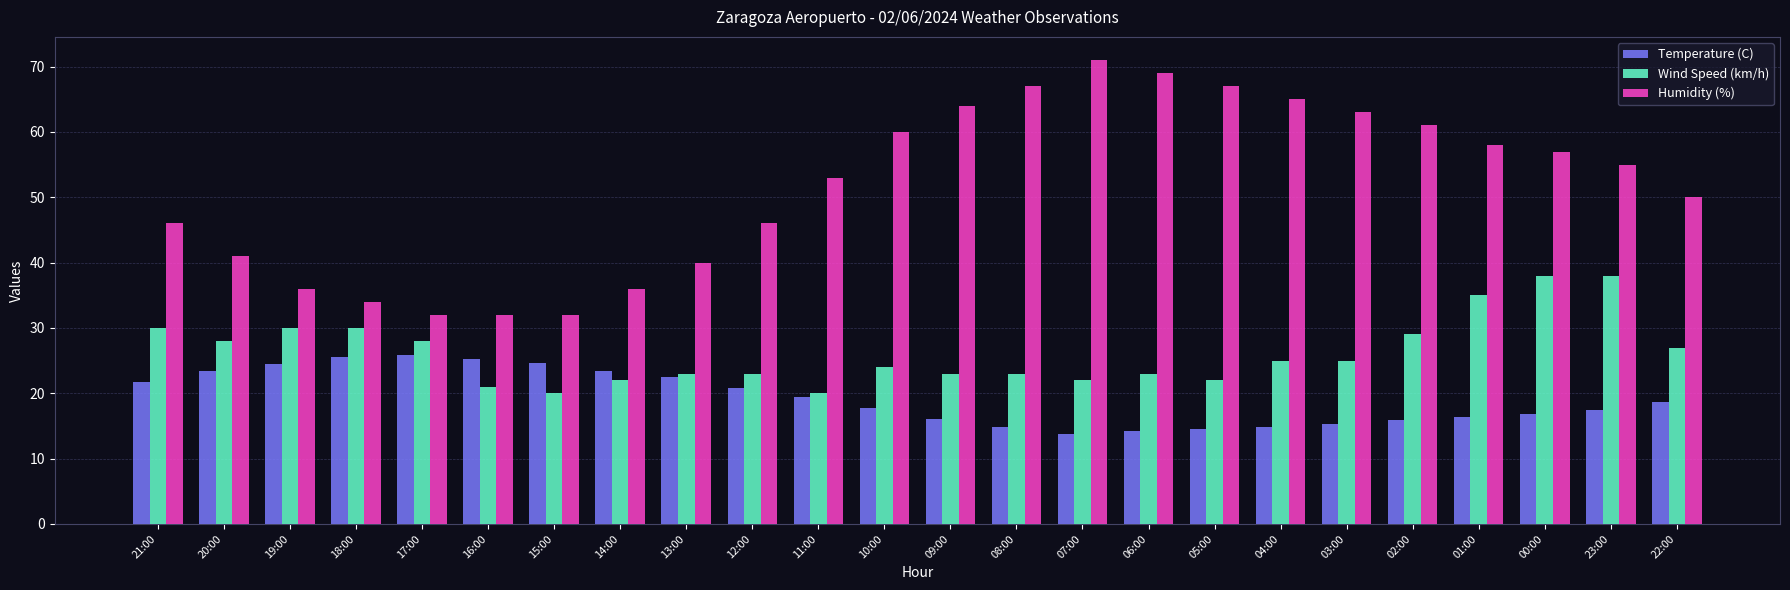

What is the label of the 16th bar from the left?

06:00